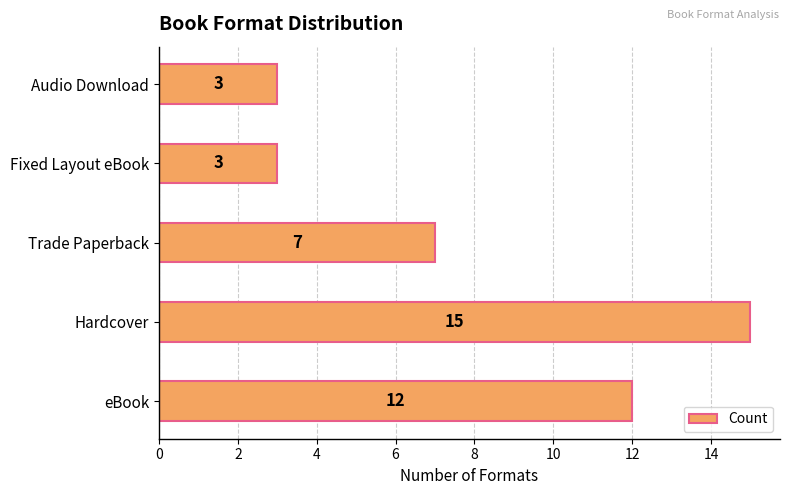

What is the maximum value shown in the chart?

15